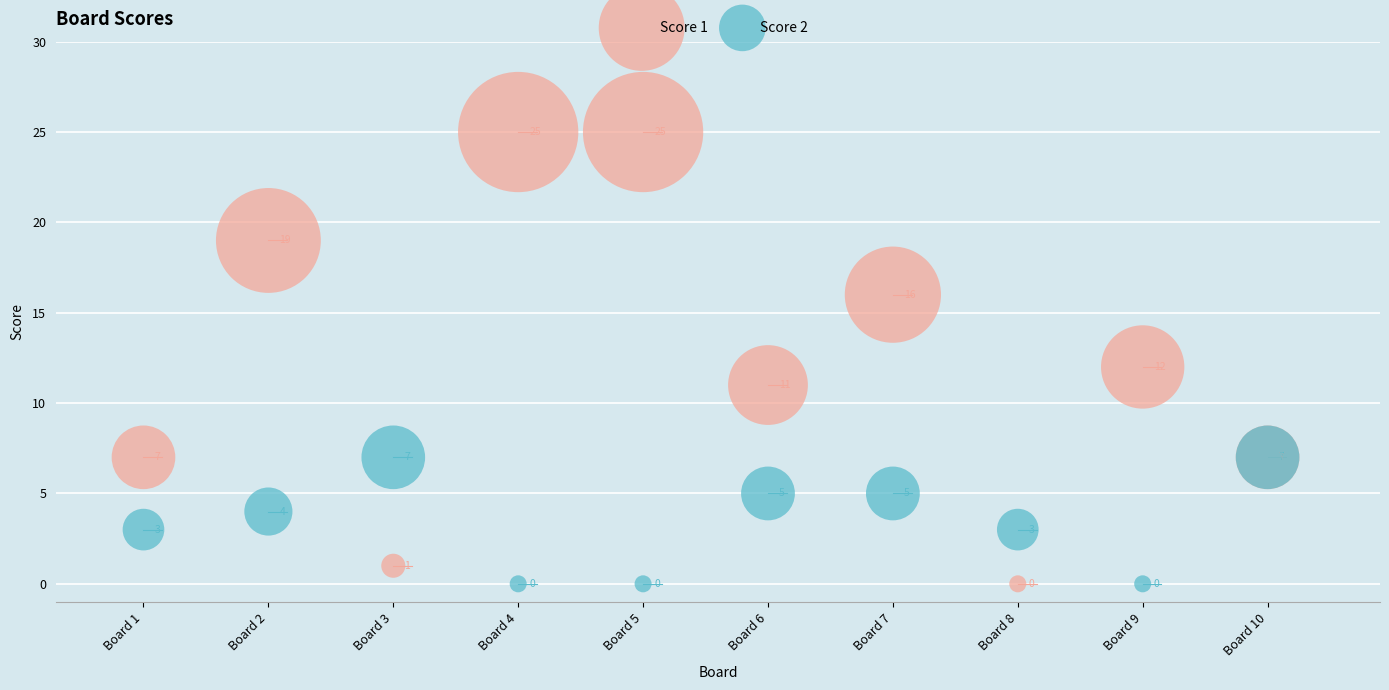

Which series reaches the maximum Y coordinate?

Score 1